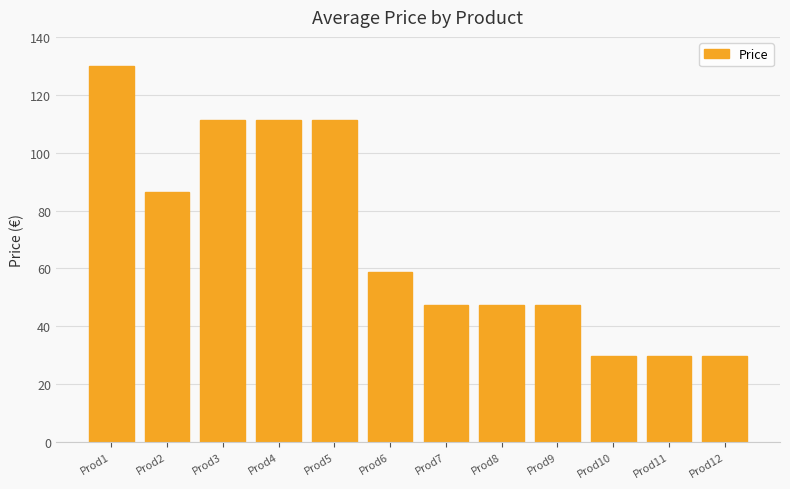

How many values are below 58?

6